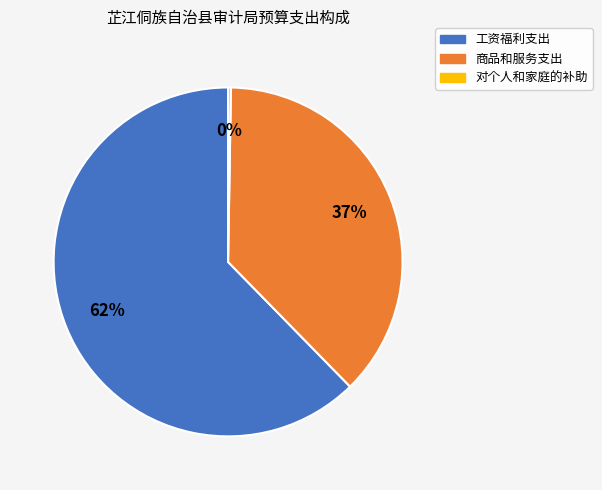

Which category has the biggest portion of the pie?

工资福利支出